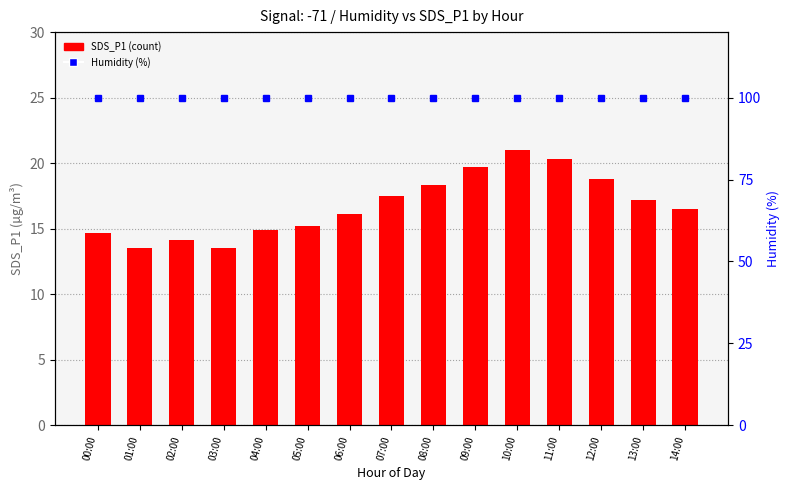

How many groups of bars are there?

15